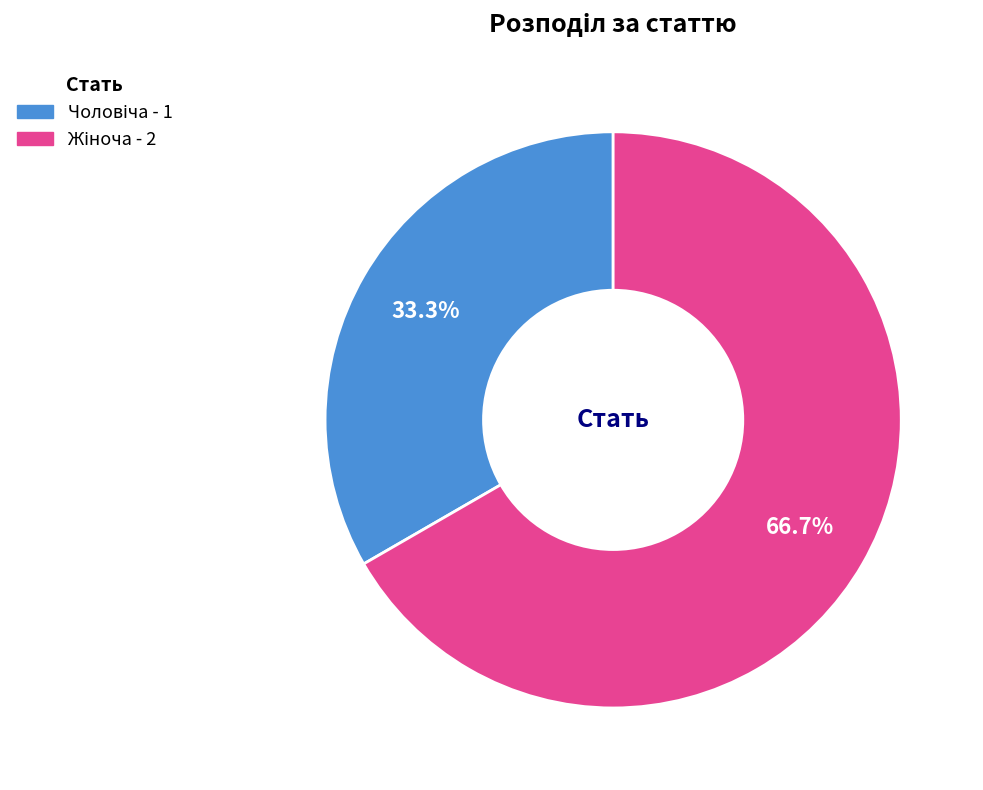

Is there any slice that represents more than half of the pie?

Yes